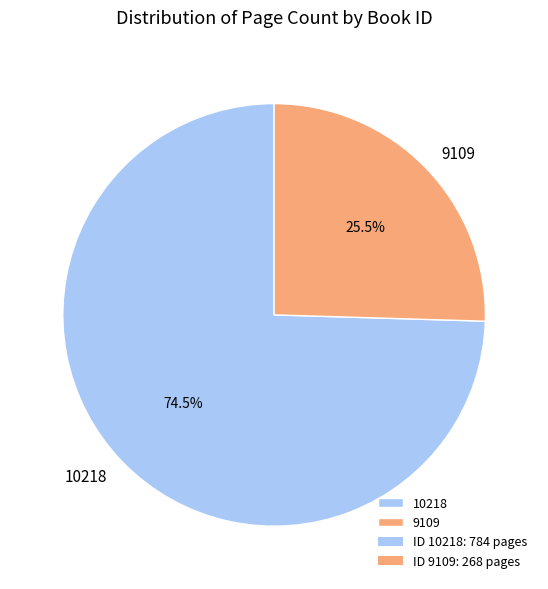

Which has a higher value, 9109 or 10218?

10218